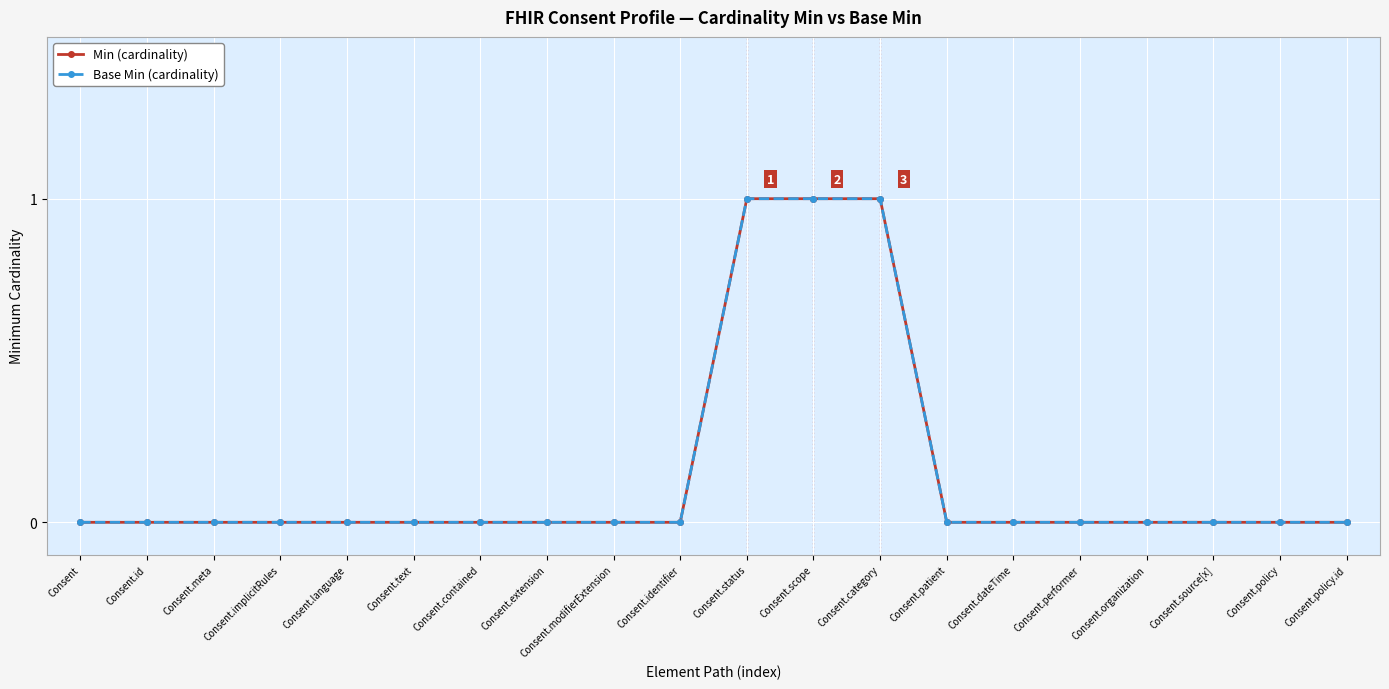

True or false: Base Min (cardinality) and Min (cardinality) cross at least once.

False